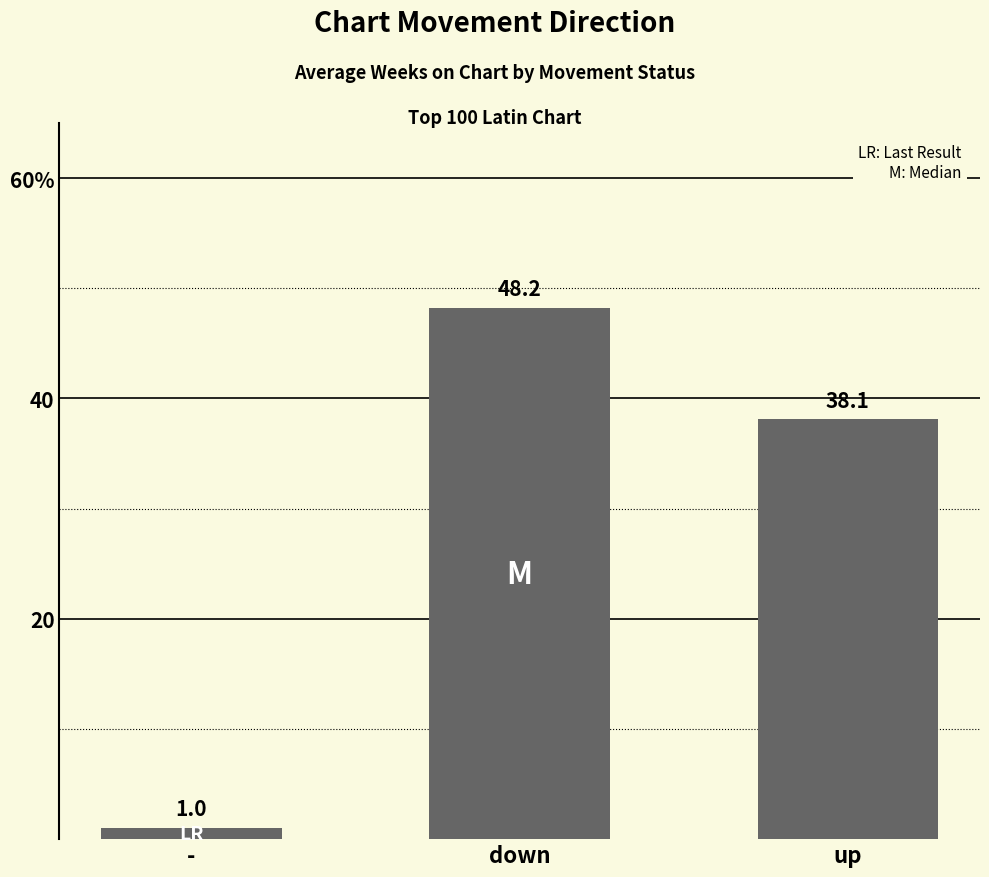

List the labels in order of value, smallest first.

-, up, down